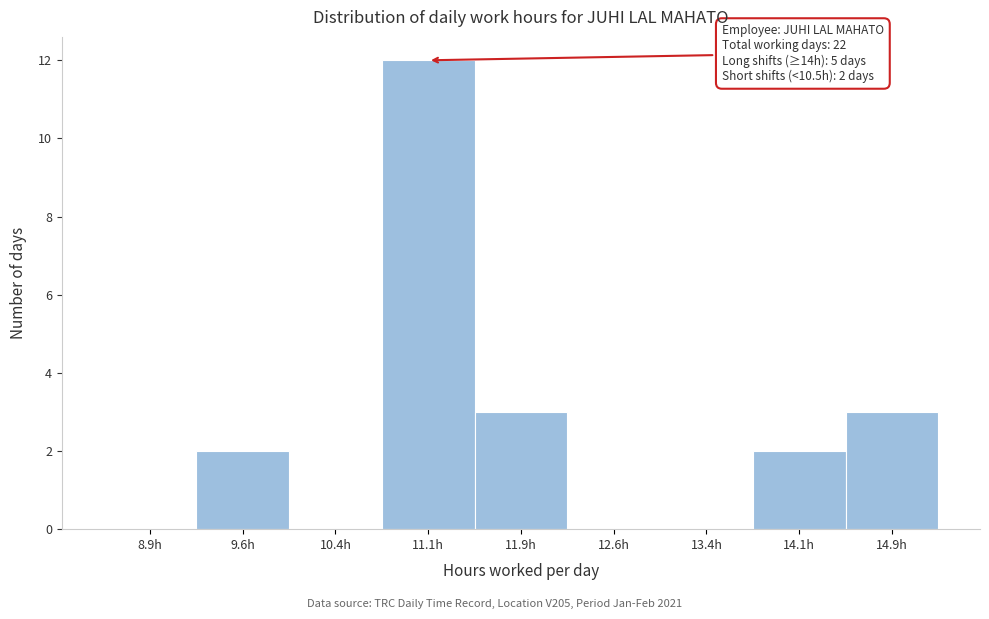

Which range on the x-axis has the tallest bar?

10.75 to 11.50